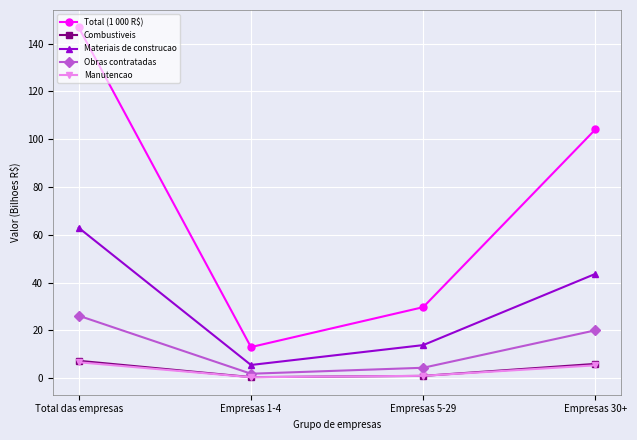

Which series has the largest total across all categories?

Total (1 000 R$)